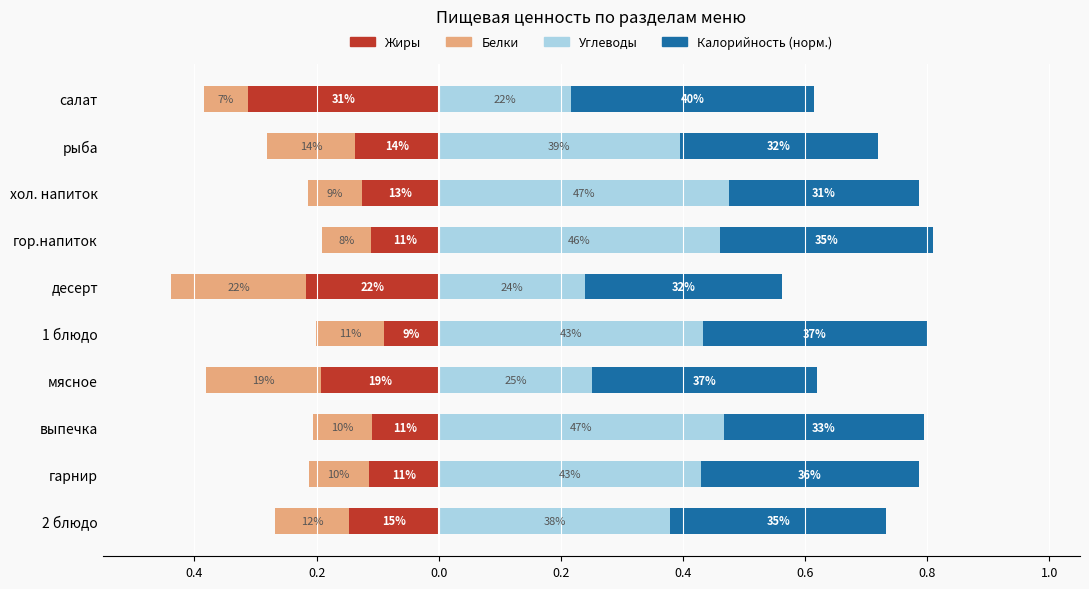

What is the total value across all series at десерт?

0.1